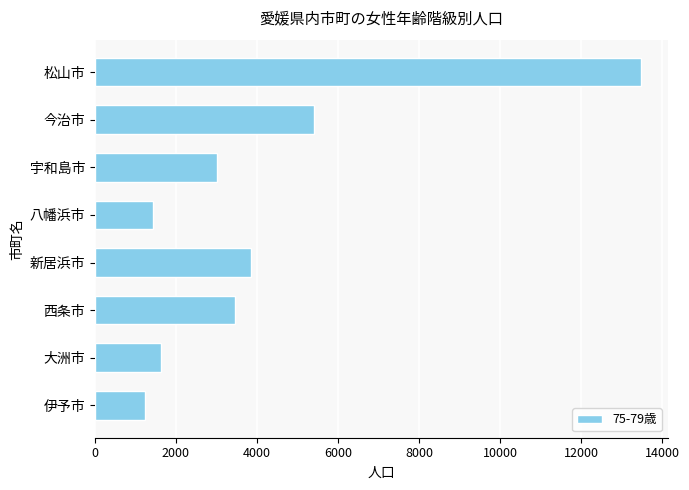

What is the change in value from 西条市 to 大洲市?

-1819